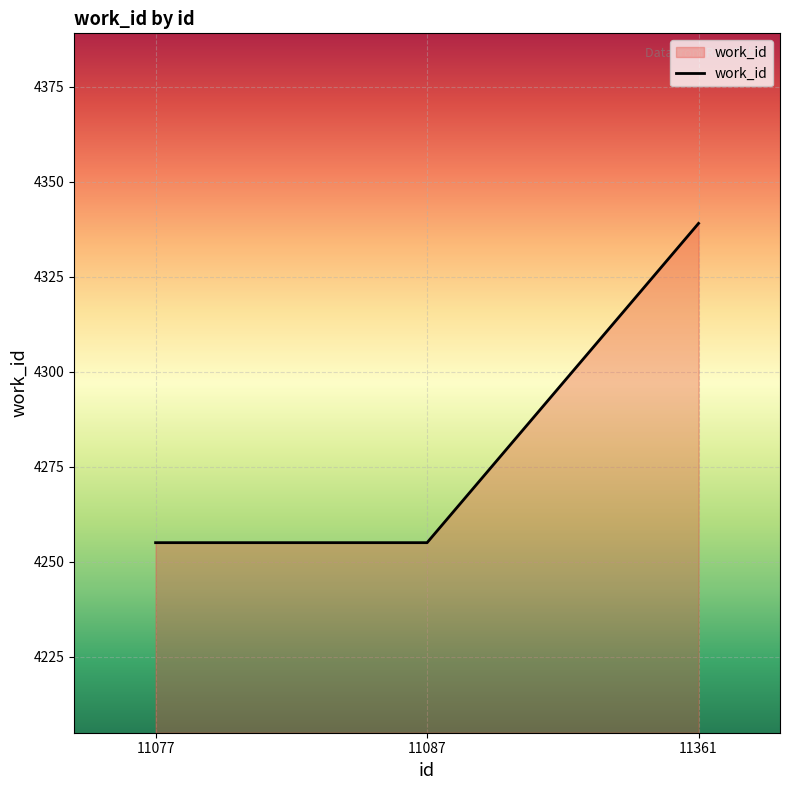

What is the ratio of the value at 11361 to the value at 11077?

1.0